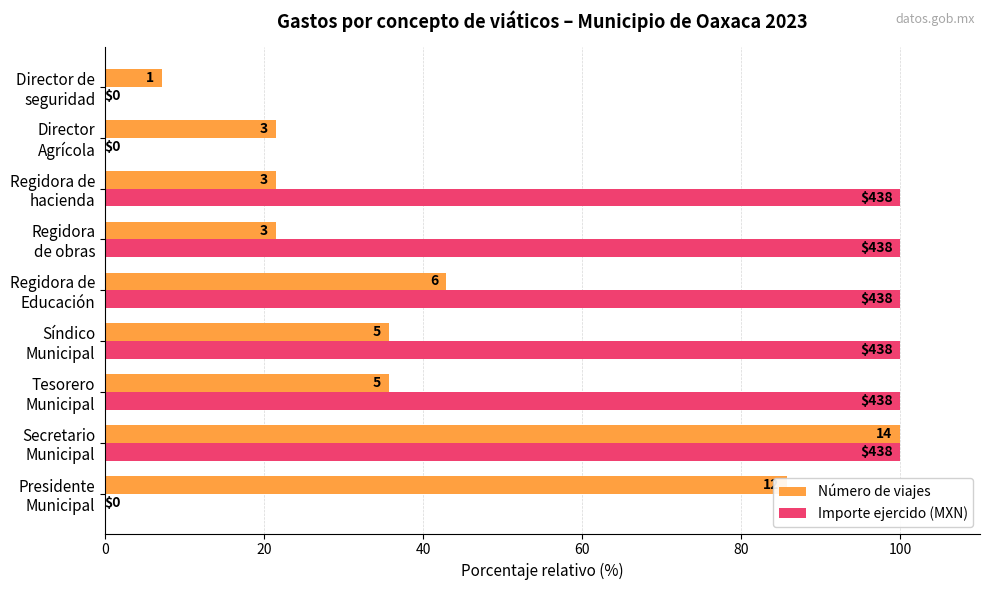

Reading left to right, list all the values displayed in this chart.

Número de viajes: 85.7	100.0	35.7	35.7	42.9	21.4	21.4	21.4	7.1
Importe ejercido (MXN): 0.0	100.0	100.0	100.0	100.0	100.0	100.0	0.0	0.0